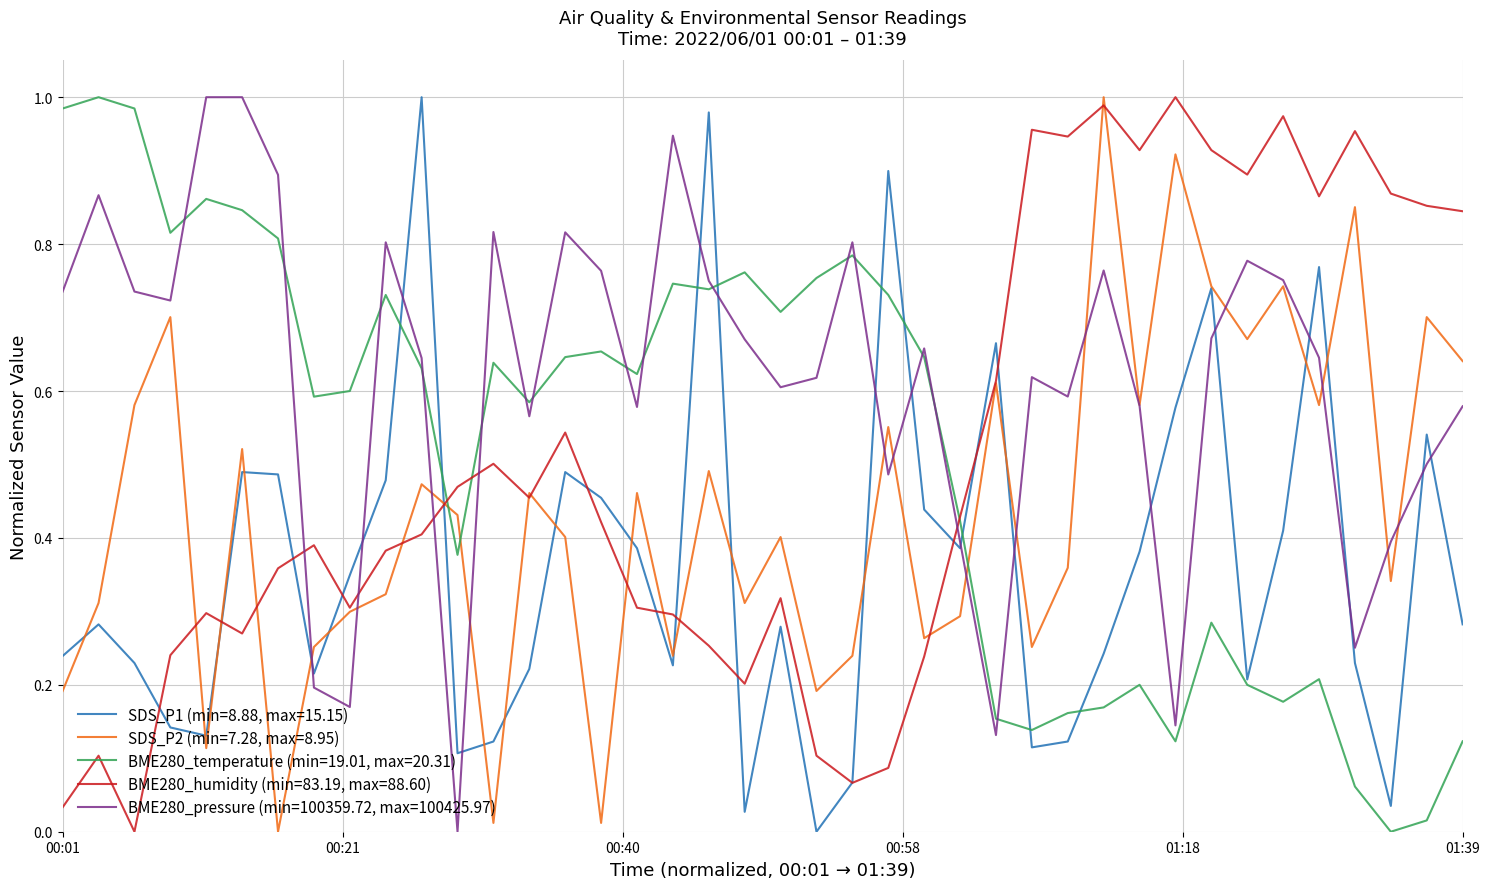

After their last crossing, which series has the higher values: BME280_temperature (min=19.01, max=20.31) or BME280_pressure (min=100359.72, max=100425.97)?

BME280_pressure (min=100359.72, max=100425.97)